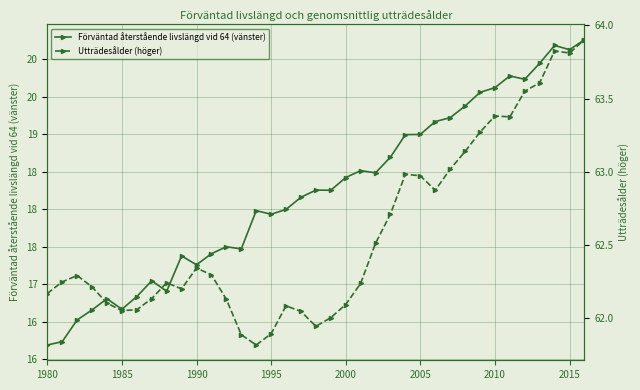

What is the approximate value of Utträdesålder (höger) at 24?

63.0